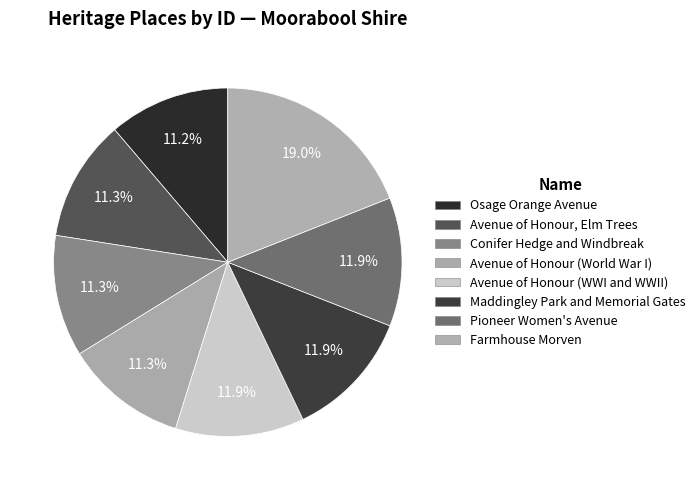

Do Osage Orange Avenue and Avenue of Honour, Elm Trees together represent more than half of the pie?

No